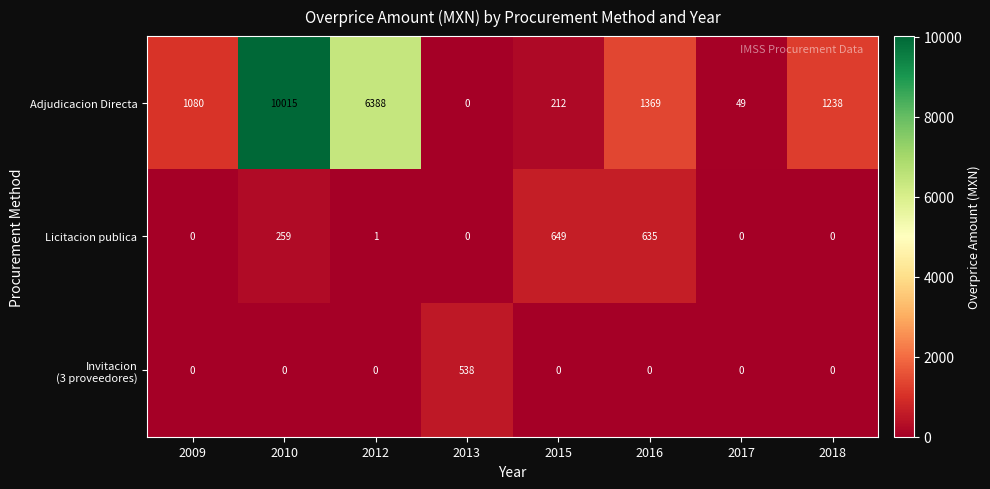

At which category is the sum across all series the highest?

2010